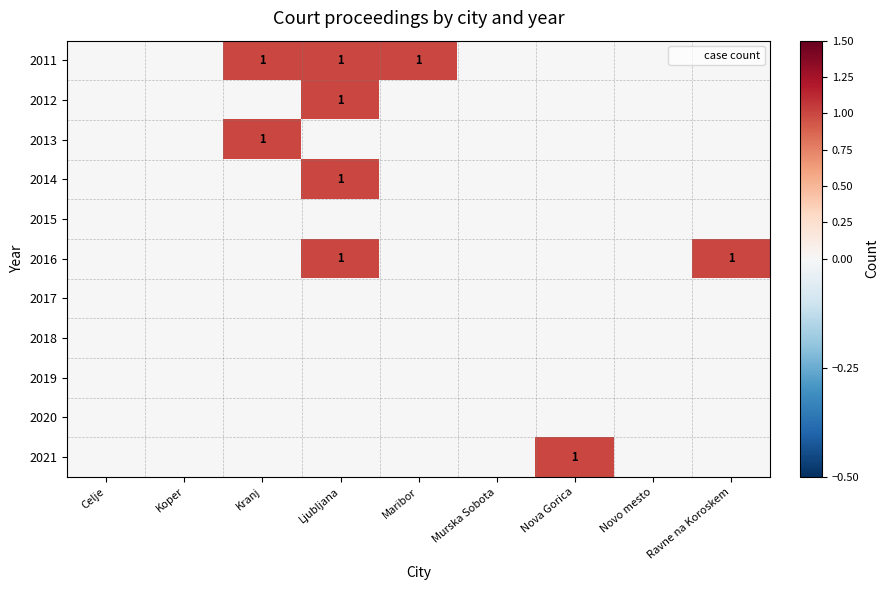

List the series in order of their peak value, highest first.

2011, 2012, 2013, 2014, 2016, 2021, 2015, 2017, 2018, 2019, 2020